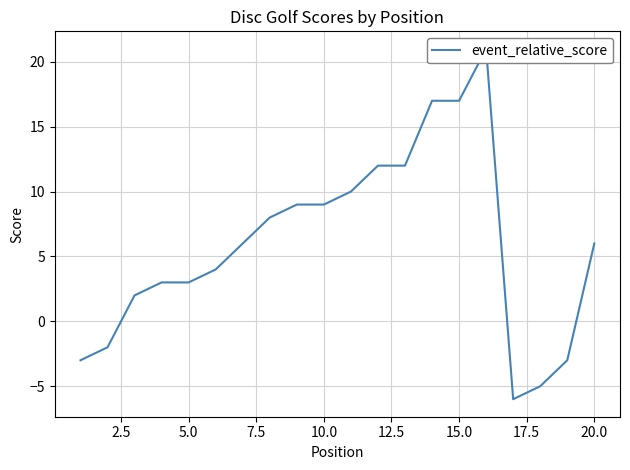

Reading left to right, extract all data points from this chart.

-3	-2	2	3	3	4	6	8	9	9	10	12	12	17	17	21	-6	-5	-3	6